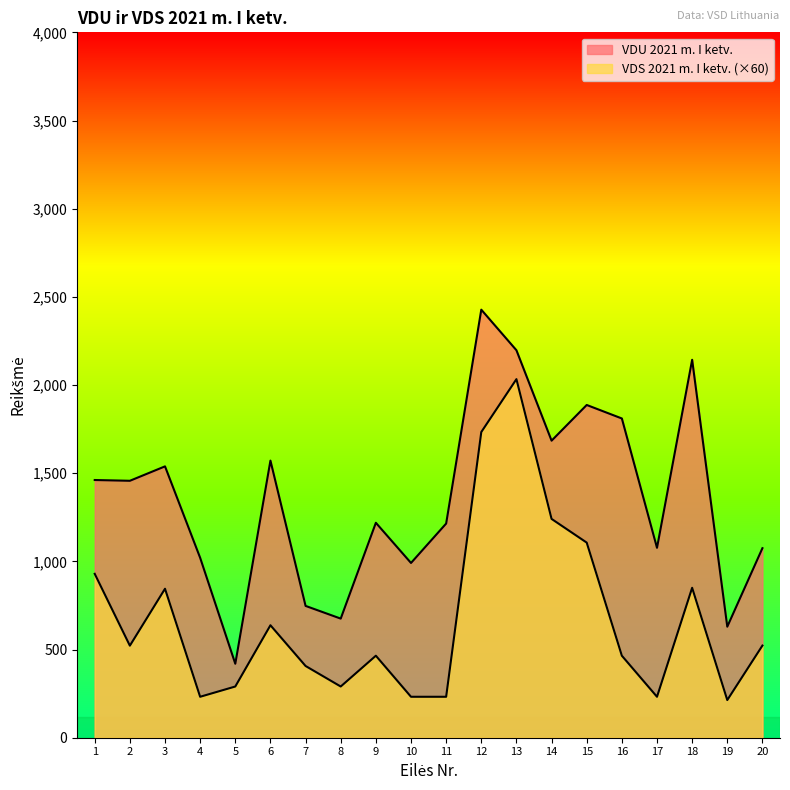

How many lines are shown in the chart?

2